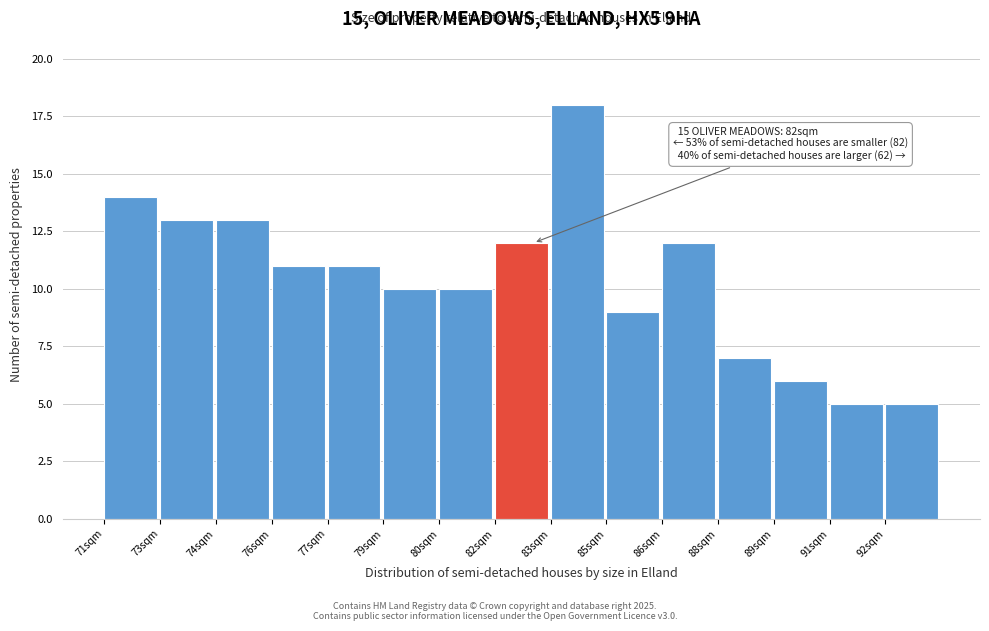

Reading right to left, transcribe all the data shown in this chart.

92sqm=5	91sqm=5	89sqm=6	88sqm=7	86sqm=12	85sqm=9	83sqm=18	82sqm=12	80sqm=10	79sqm=10	77sqm=11	76sqm=11	74sqm=13	73sqm=13	71sqm=14